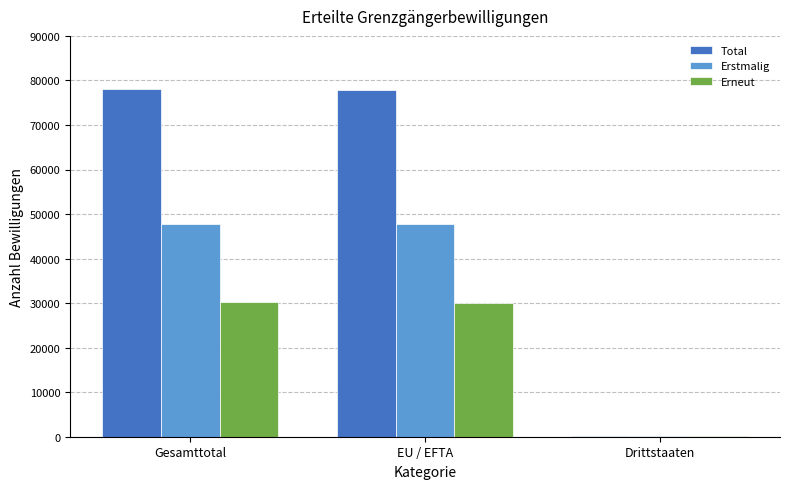

What is the average value of the Erstmalig series?

31880